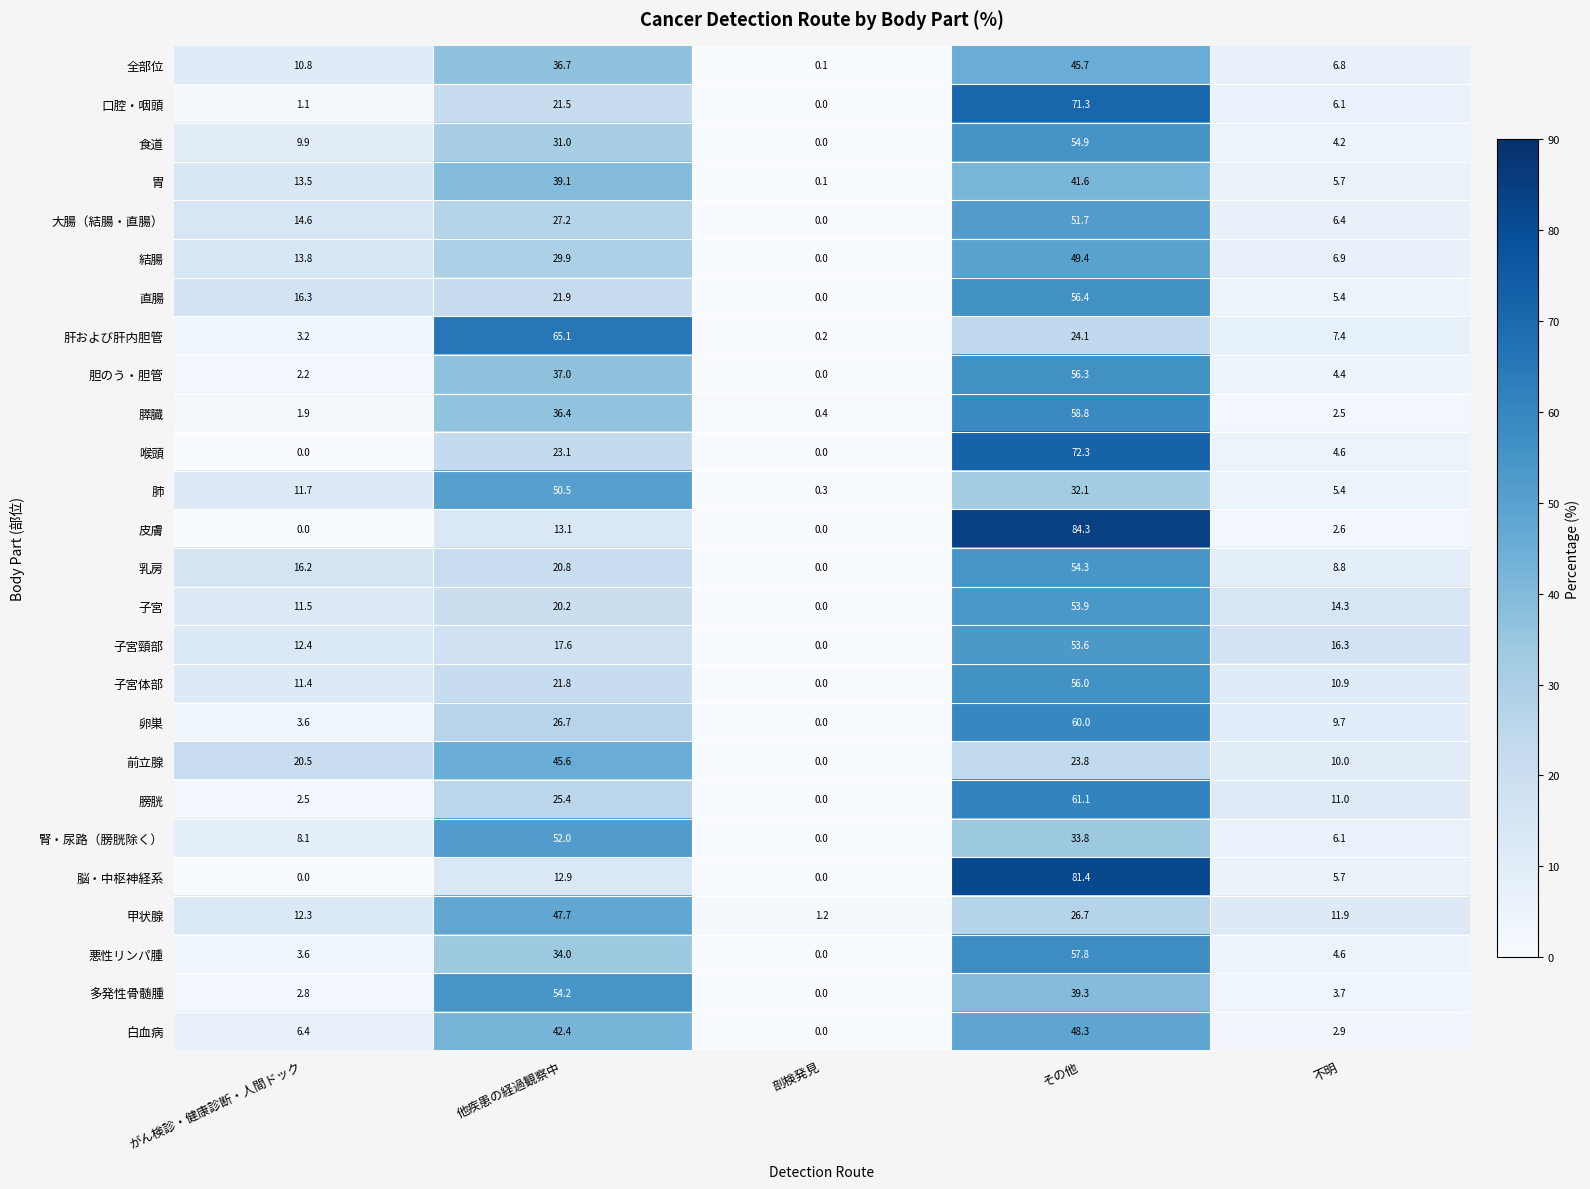

The value of 肺 at 不明 is 5.4. True or false?

True